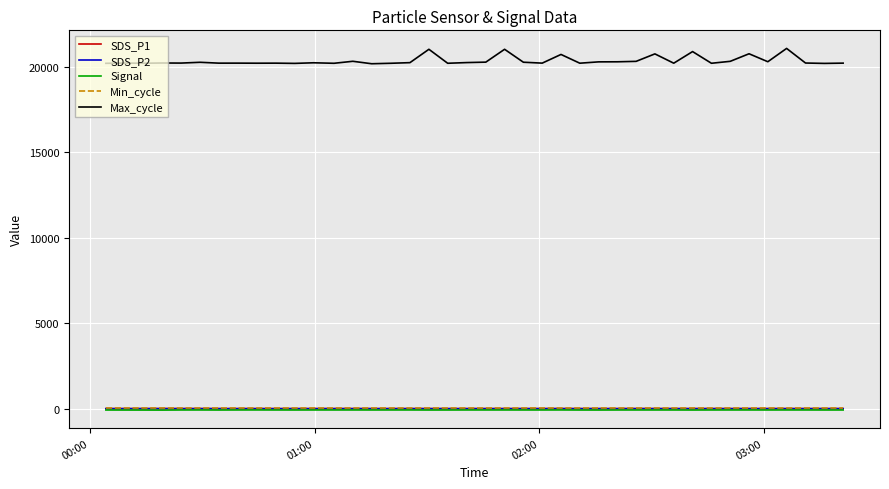

Which series has the largest total across all categories?

Max_cycle